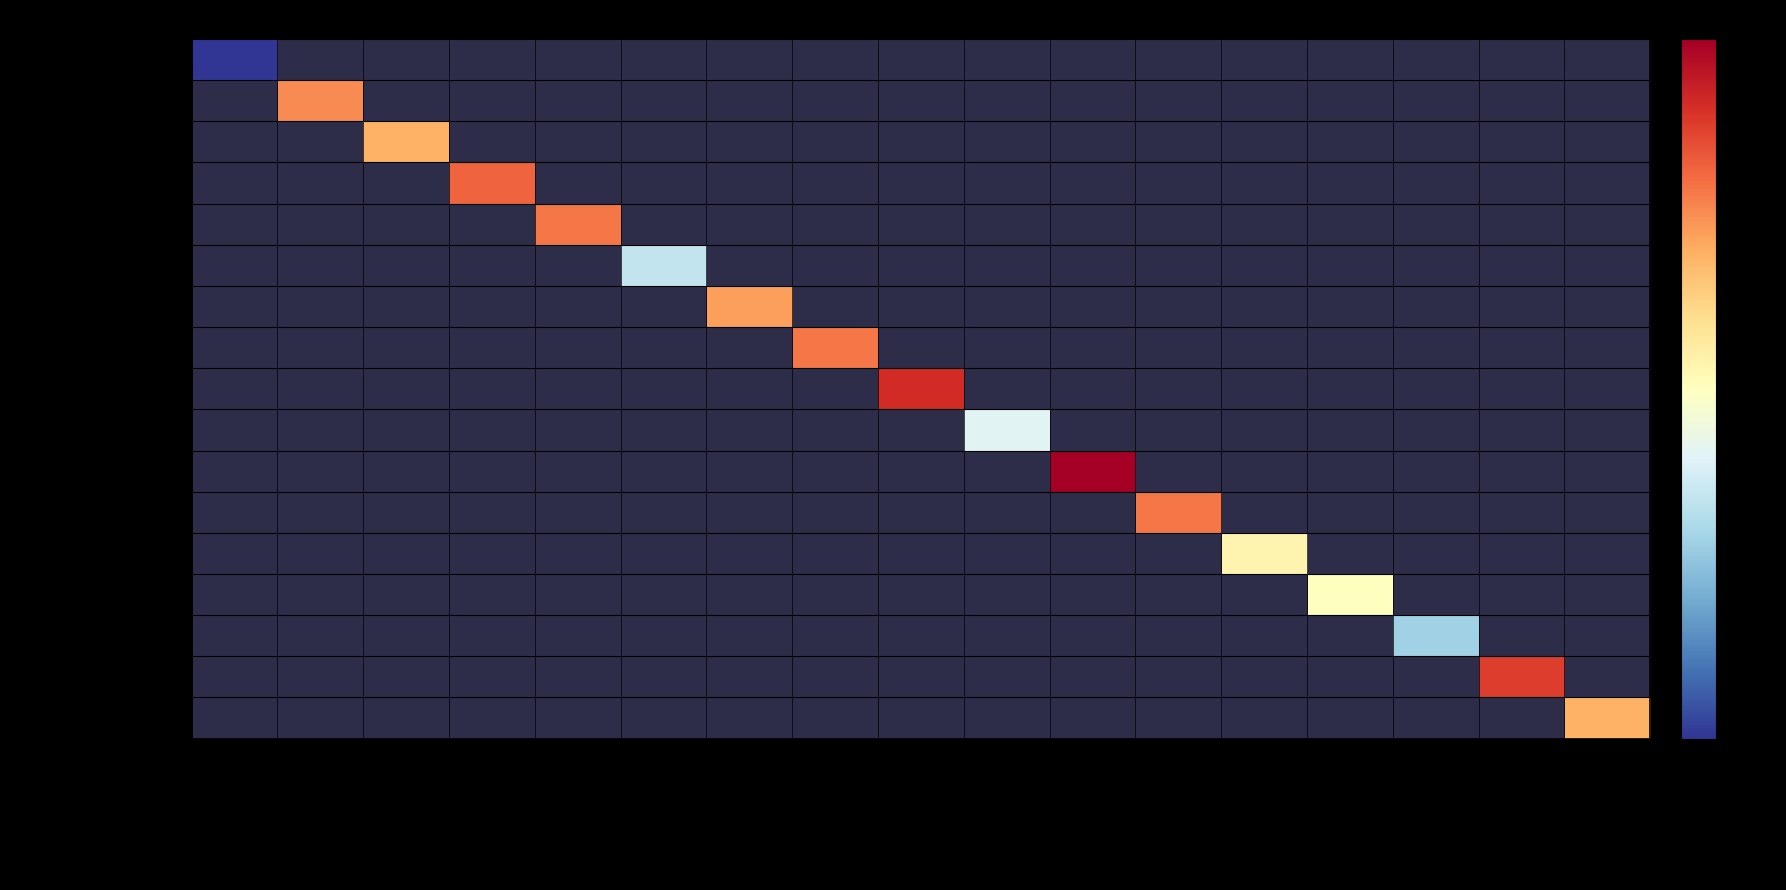

At how many categories does at least one series exceed 1992?

16